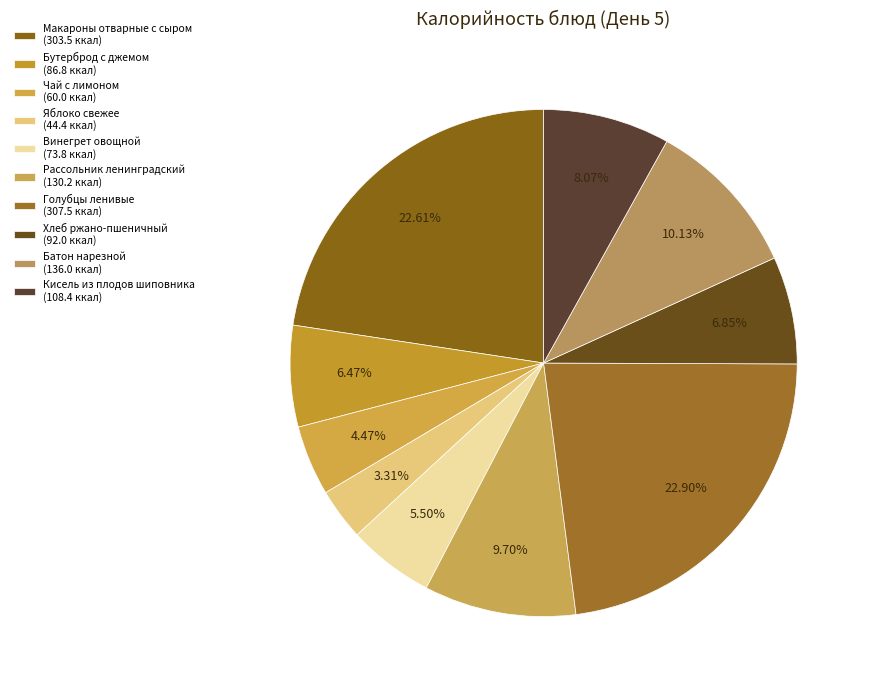

To the nearest percent, what is the difference between the Чай с лимоном and Кисель из плодов шиповника slice percentages?

4%